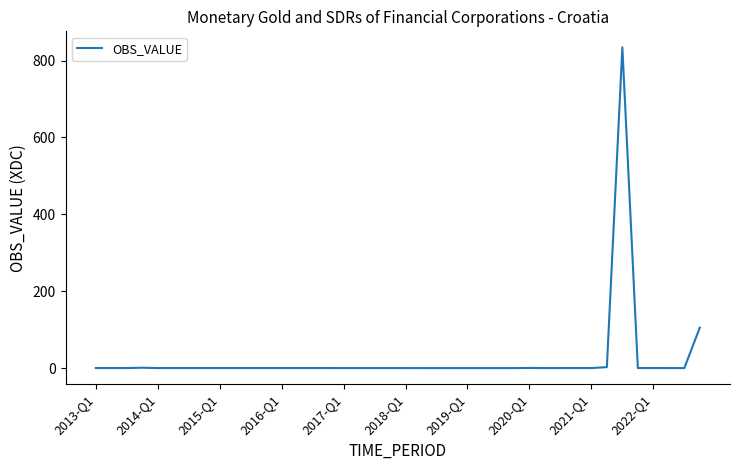

How many lines are shown in the chart?

1